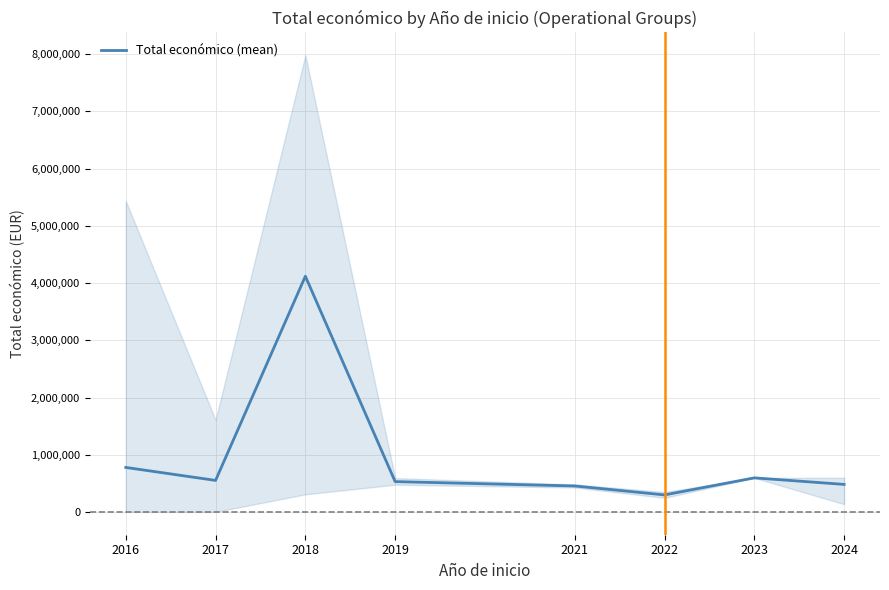

At which category does the data reach its first local valley?

2017